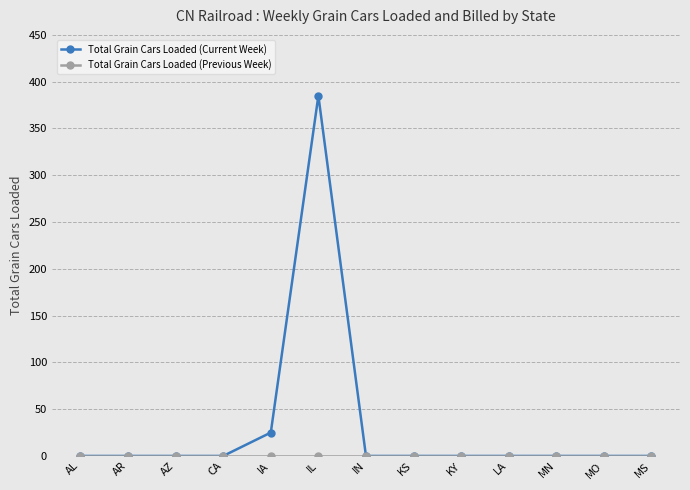

Where is Total Grain Cars Loaded (Current Week) nearest to the value 192?

IA